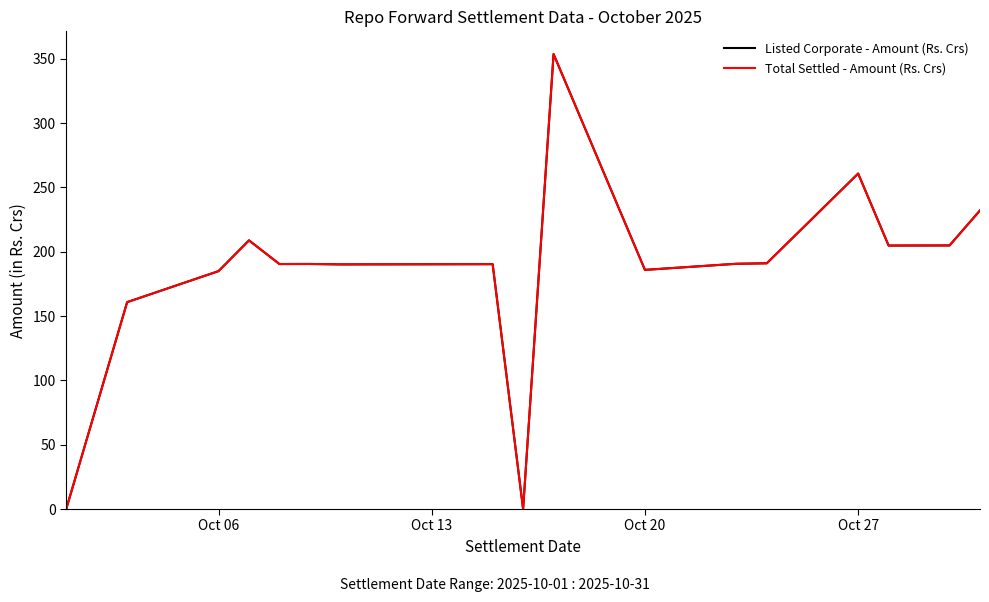

Is this an area chart (filled region under the line)?

No